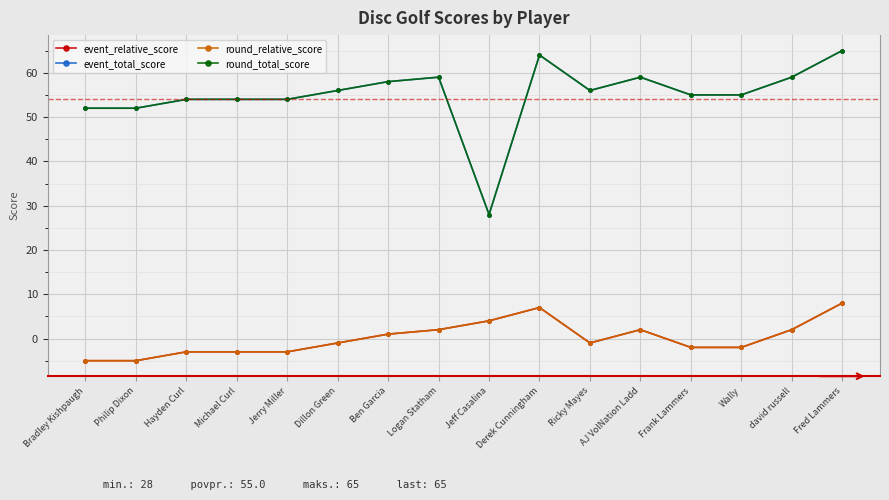

At which label does event_relative_score first exceed -1?

Ben Garcia